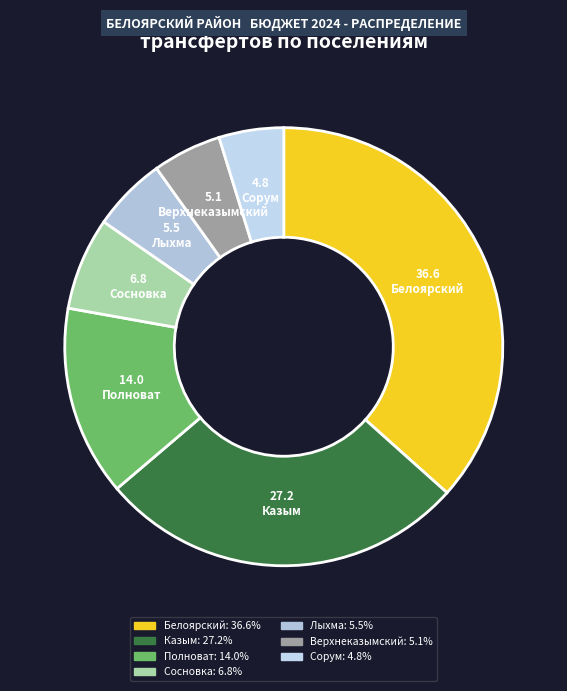

Does any single category account for the majority?

No